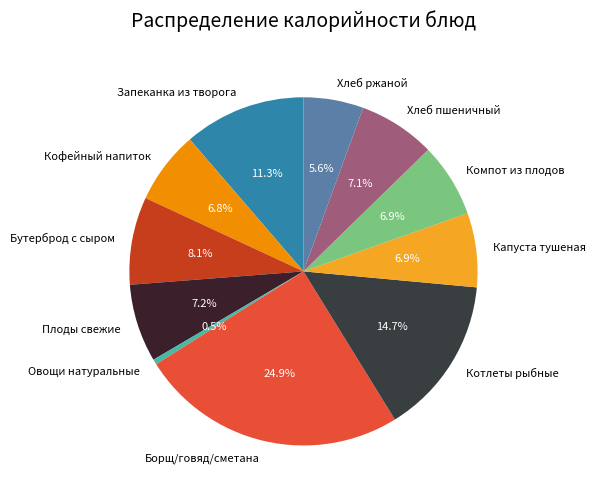

To the nearest percent, what percentage of the pie is Компот из плодов?

7%